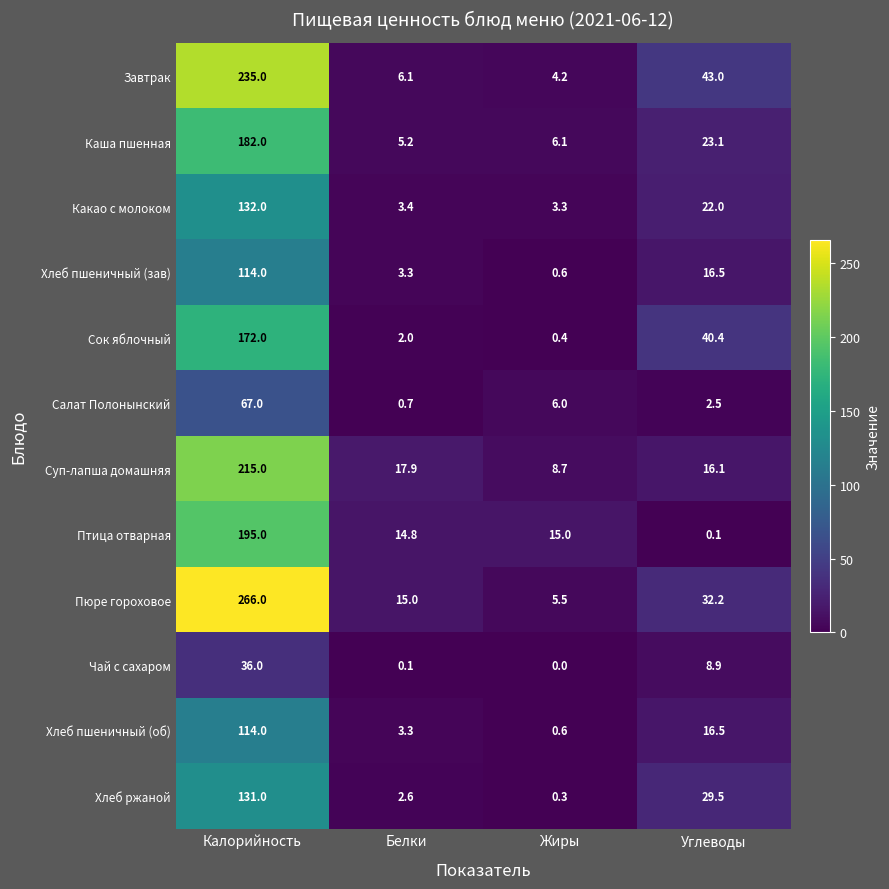

Rank the categories by Салат Полонынский value from highest to lowest.

Калорийность, Жиры, Углеводы, Белки